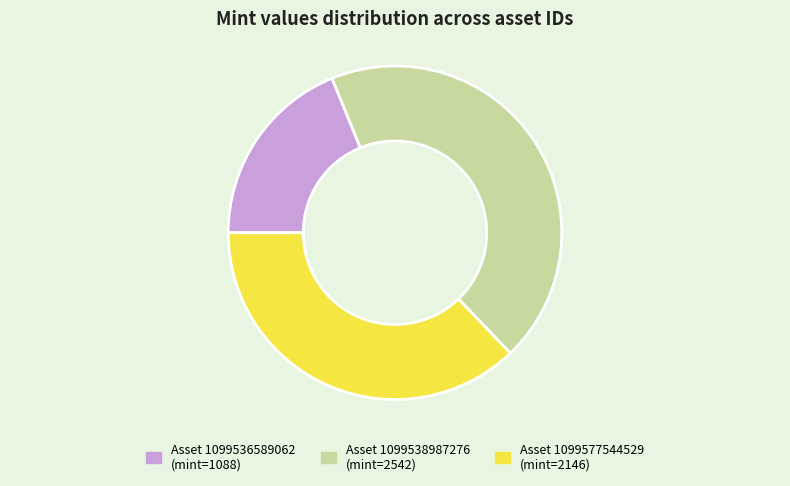

Does any single category account for the majority?

No